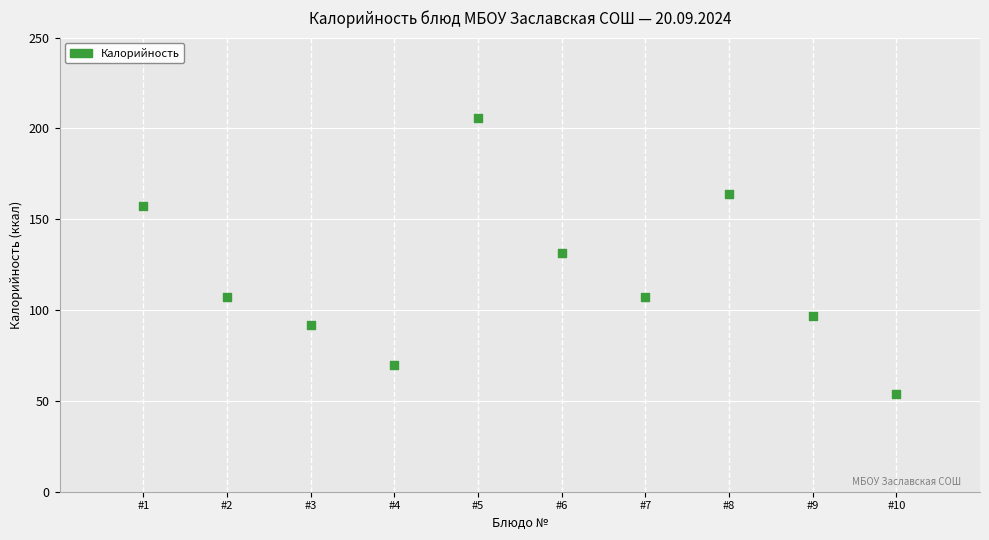

What Y value in the scatter plot is closest to 129?

131.6